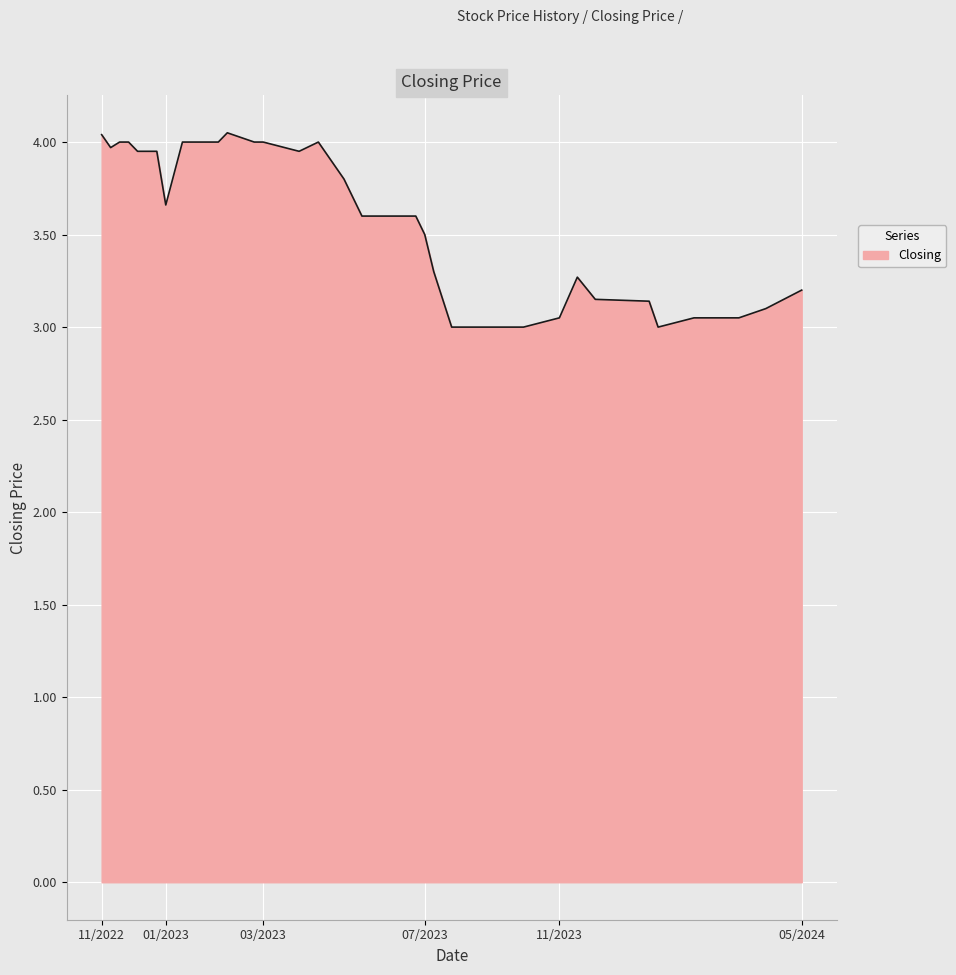

Is this an area chart (filled region under the line)?

Yes